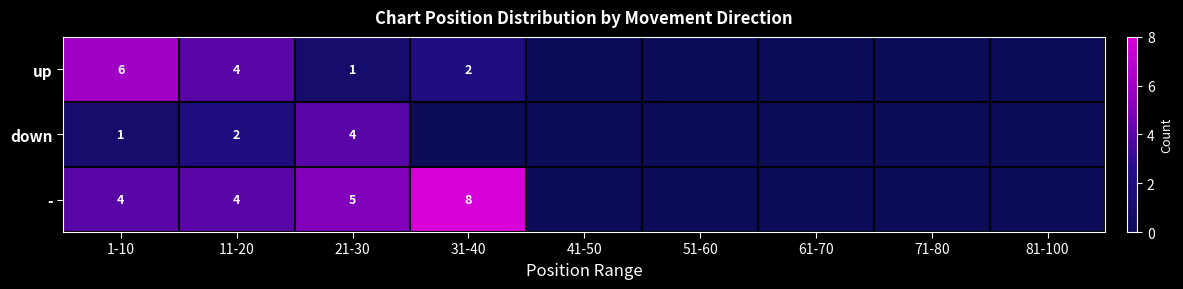

How many series are shown in this chart?

3